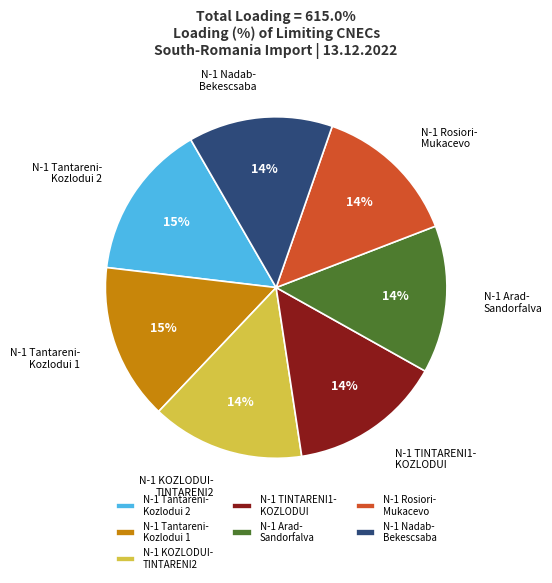

The N-1 Tantareni- Kozlodui 2 slice represents 15% of the pie. True or false?

True